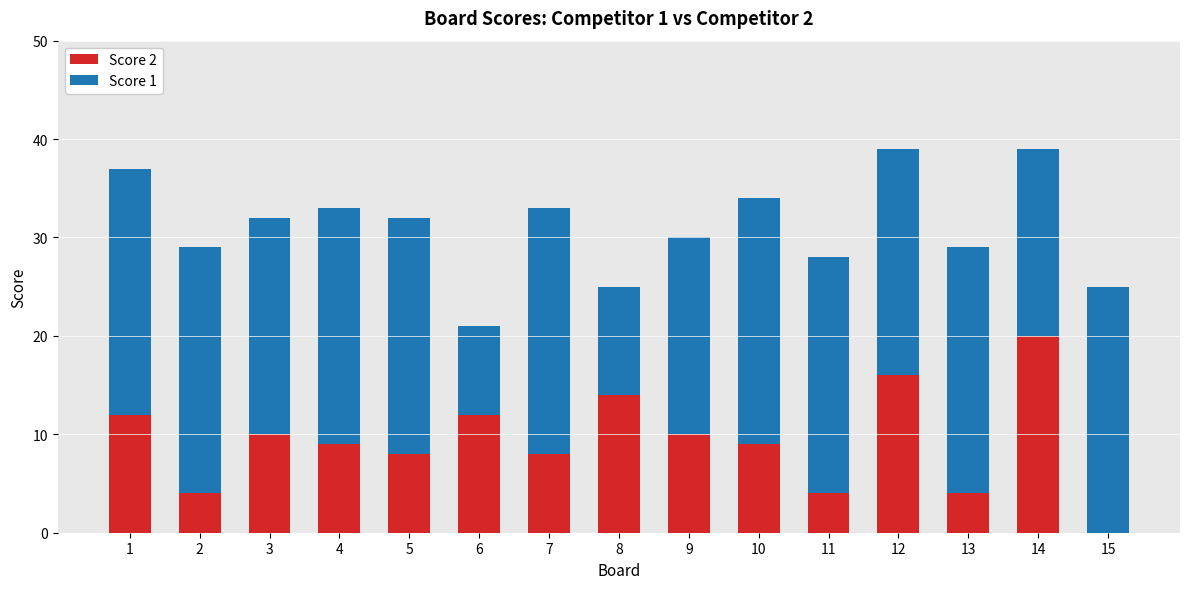

Is it true that Score 2 equals 20 at 14?

True